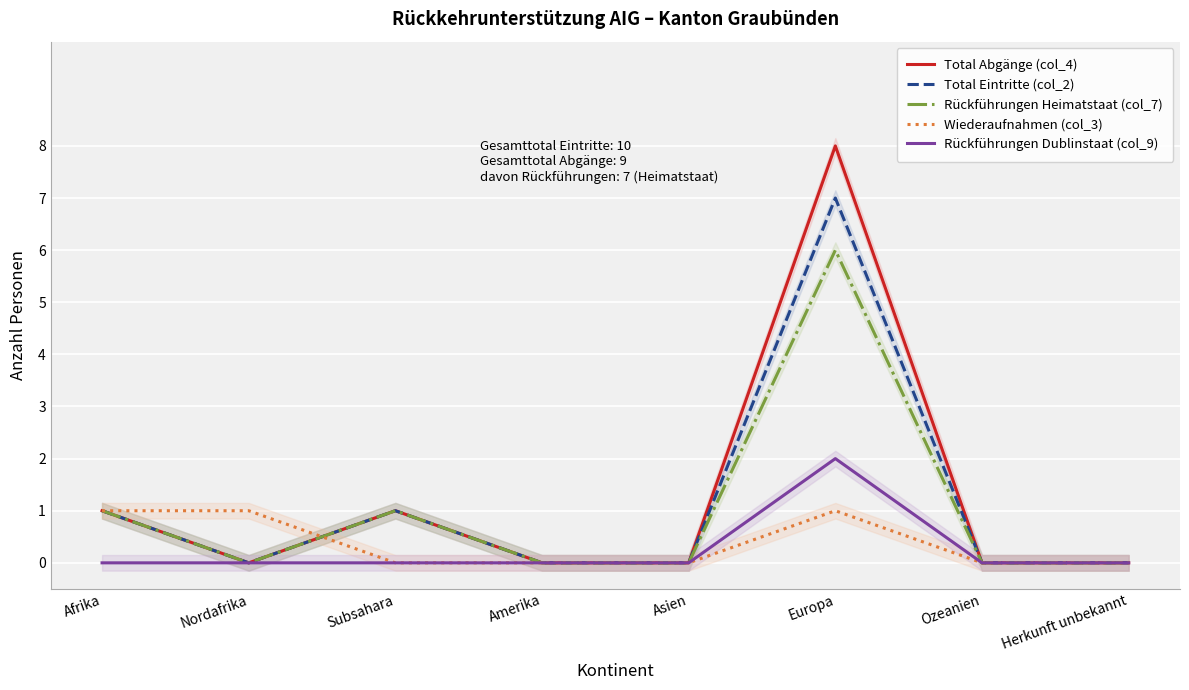

What is the label of the 5th point from the left?

Asien